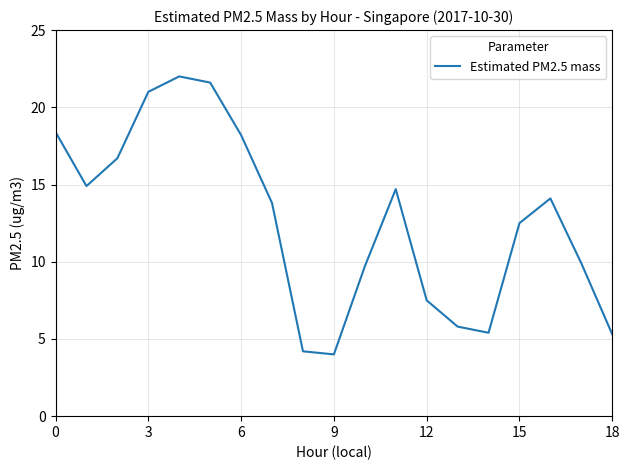

What is the difference between the maximum and minimum values?

18.0